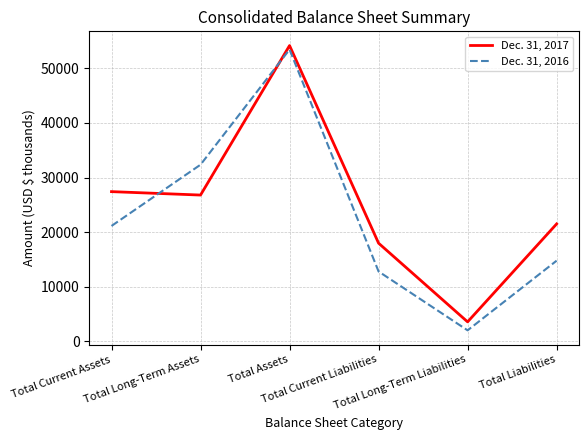

The value of Dec. 31, 2016 at Total Current Assets is 5531. True or false?

False